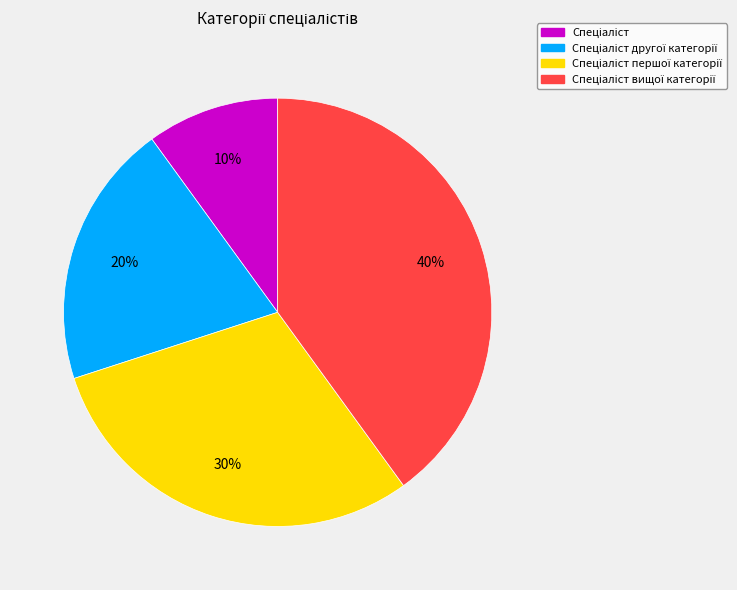

To the nearest percent, what is the difference between the largest and smallest slice percentages?

30%